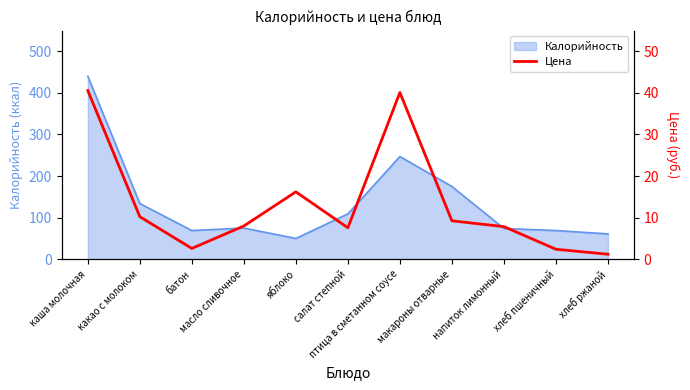

Where does the data first go above 8?

каша молочная